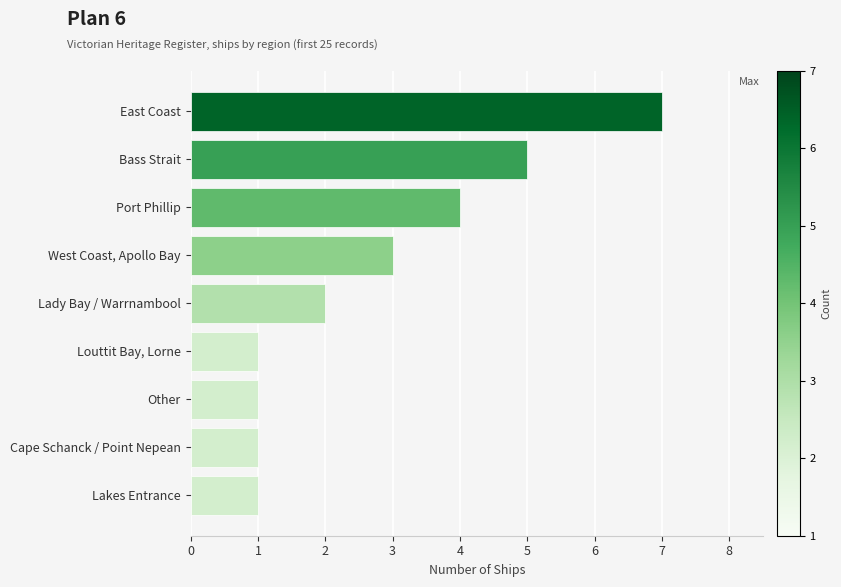

What is the change in value from Other to Port Phillip?

+3